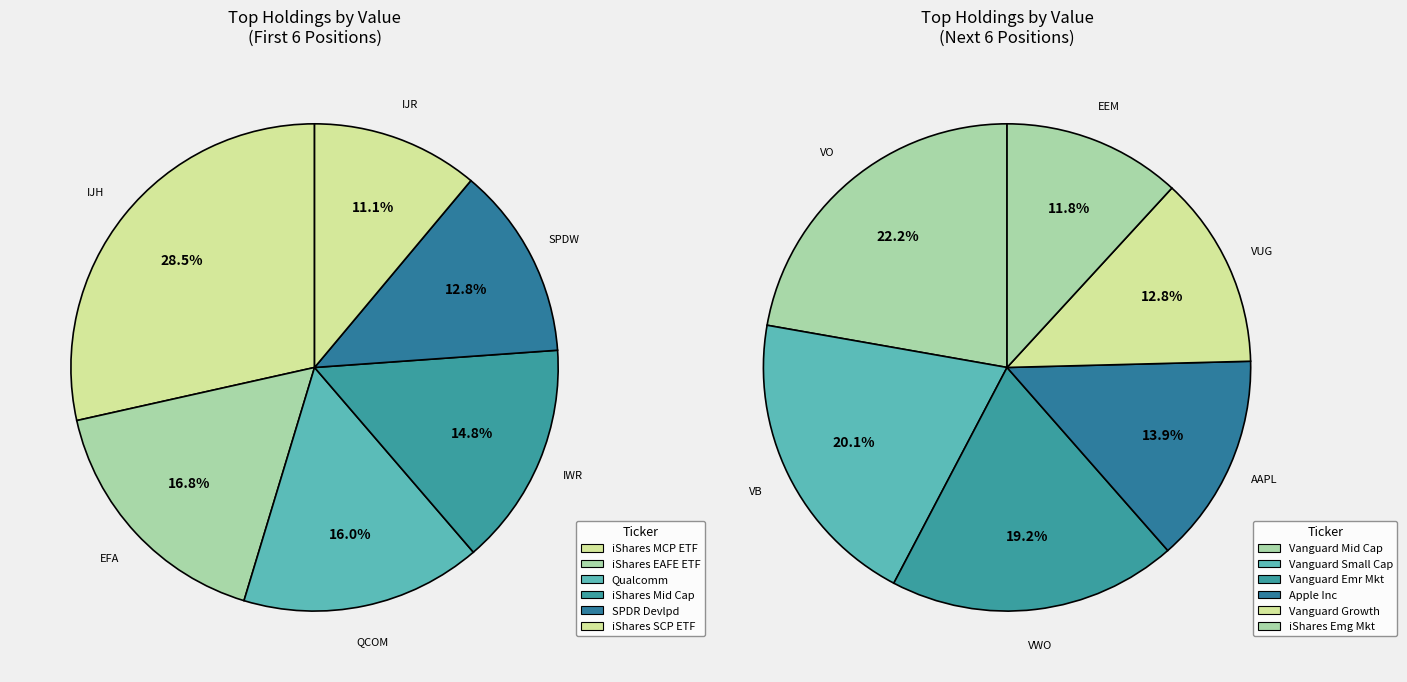

What is the largest slice in the pie chart?

IJH